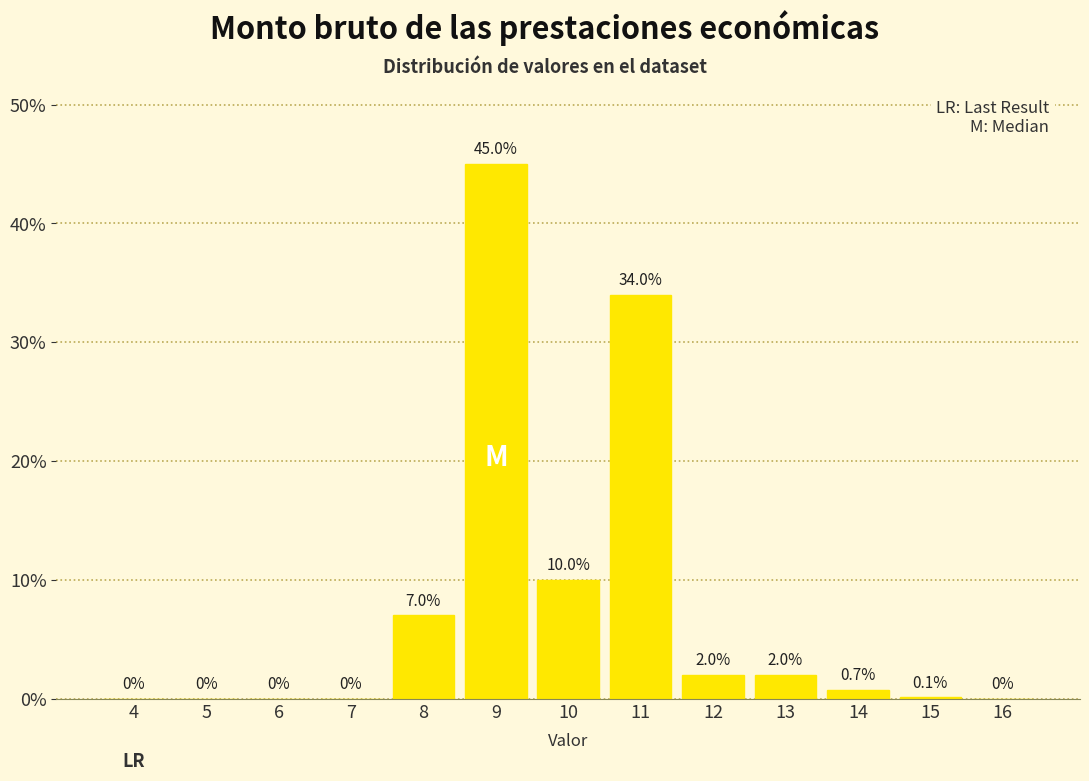

Reading left to right, what are all the values shown in this chart?

4=0.0	5=0.0	6=0.0	7=0.0	8=7.0	9=45.0	10=10.0	11=34.0	12=2.0	13=2.0	14=0.7	15=0.1	16=0.0